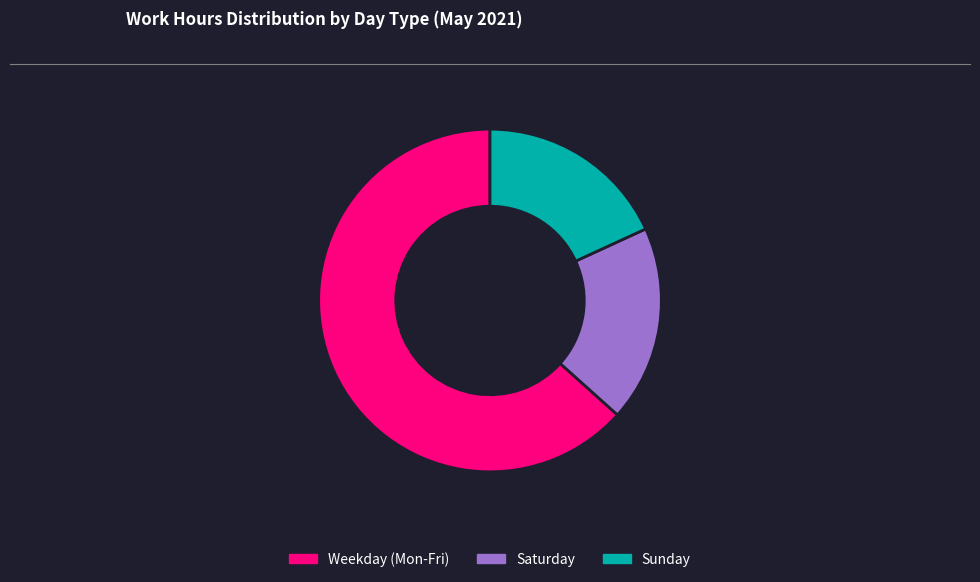

Is the sum of Weekday (Mon-Fri) and Sunday greater than half?

Yes